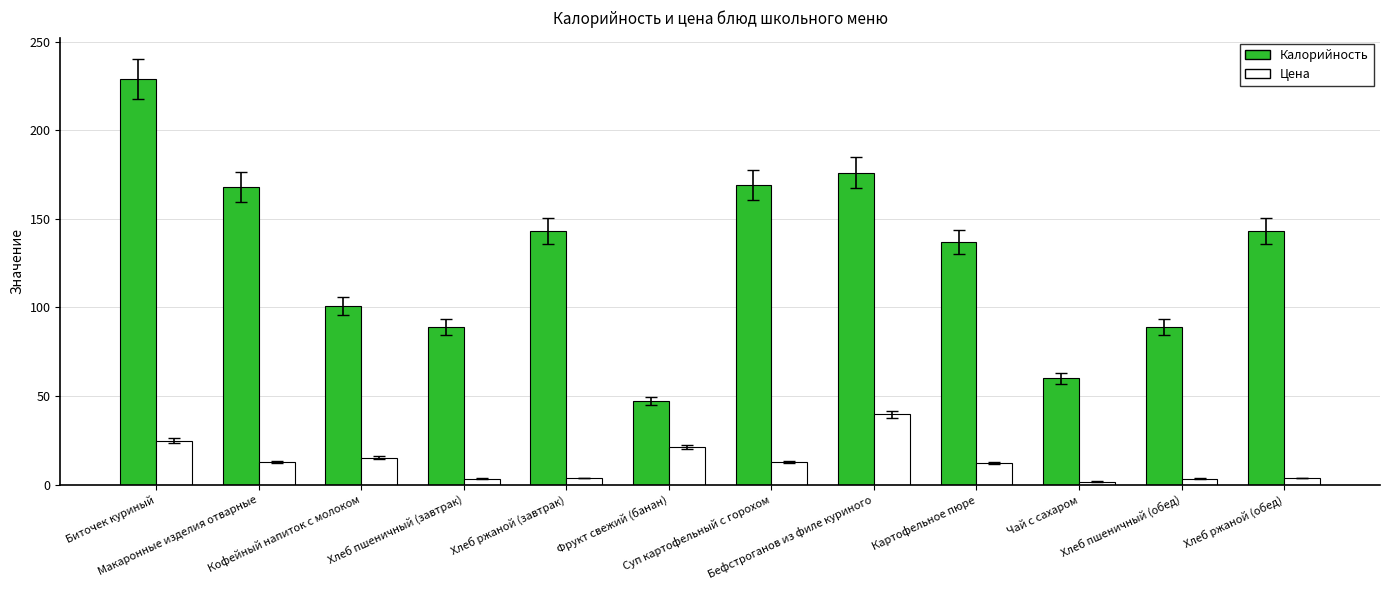

Which category has the highest value in the Цена series?

Бефстроганов из филе куриного